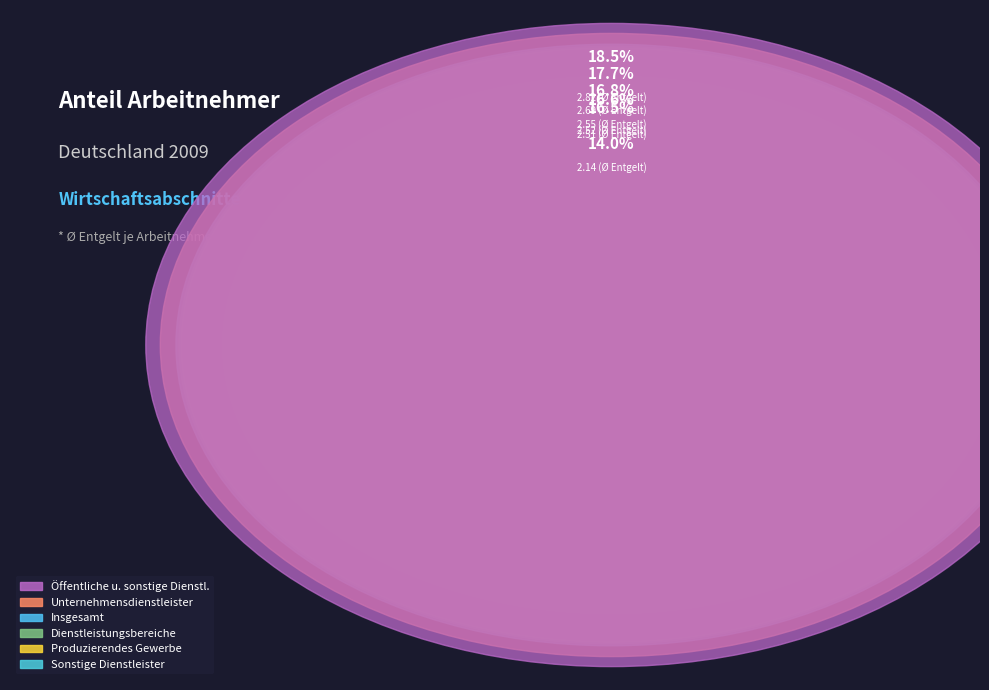

Approximately how many times larger is the value at Insgesamt compared to Dienstleistungsbereiche?

1.0